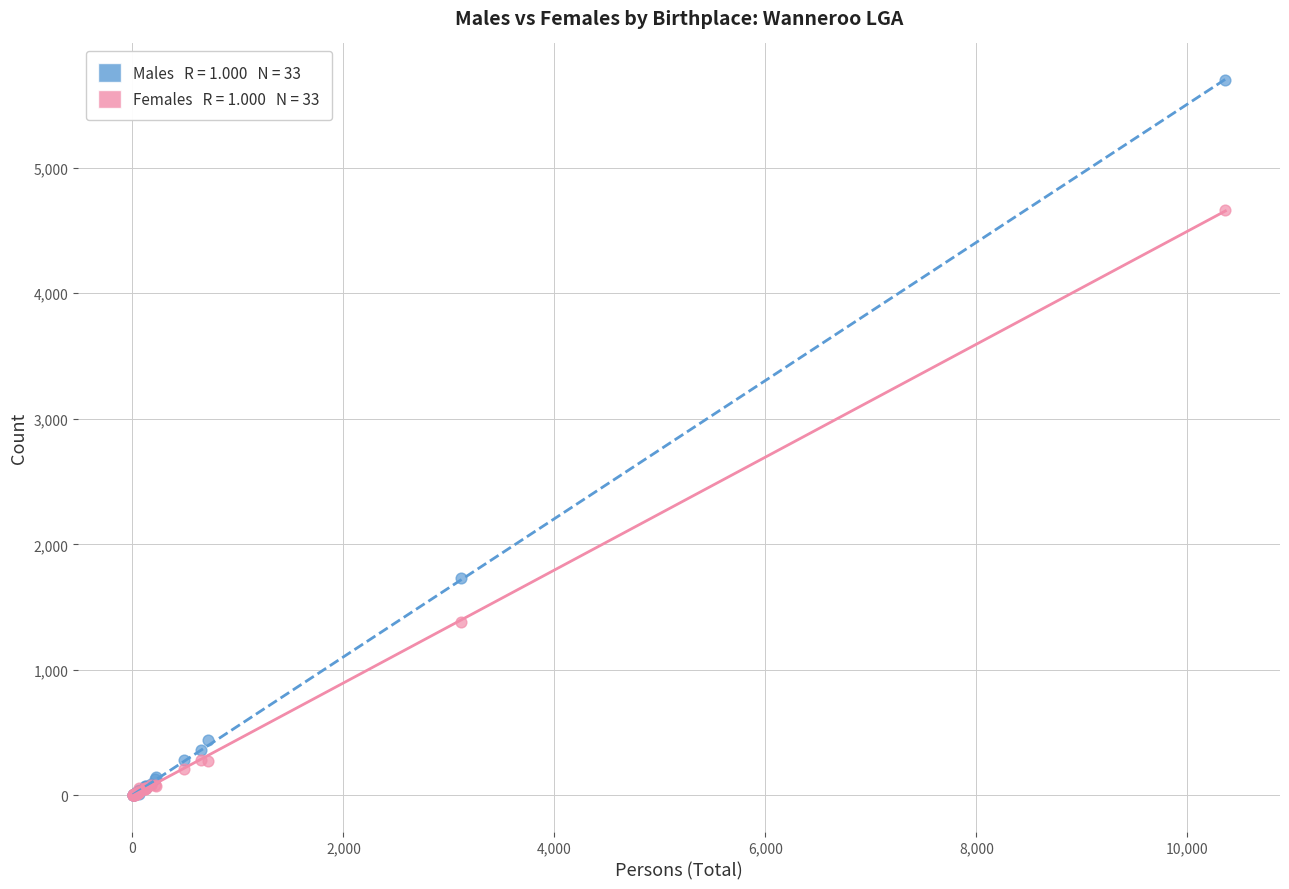

Across all series, what Y value is closest to 2848?

1733